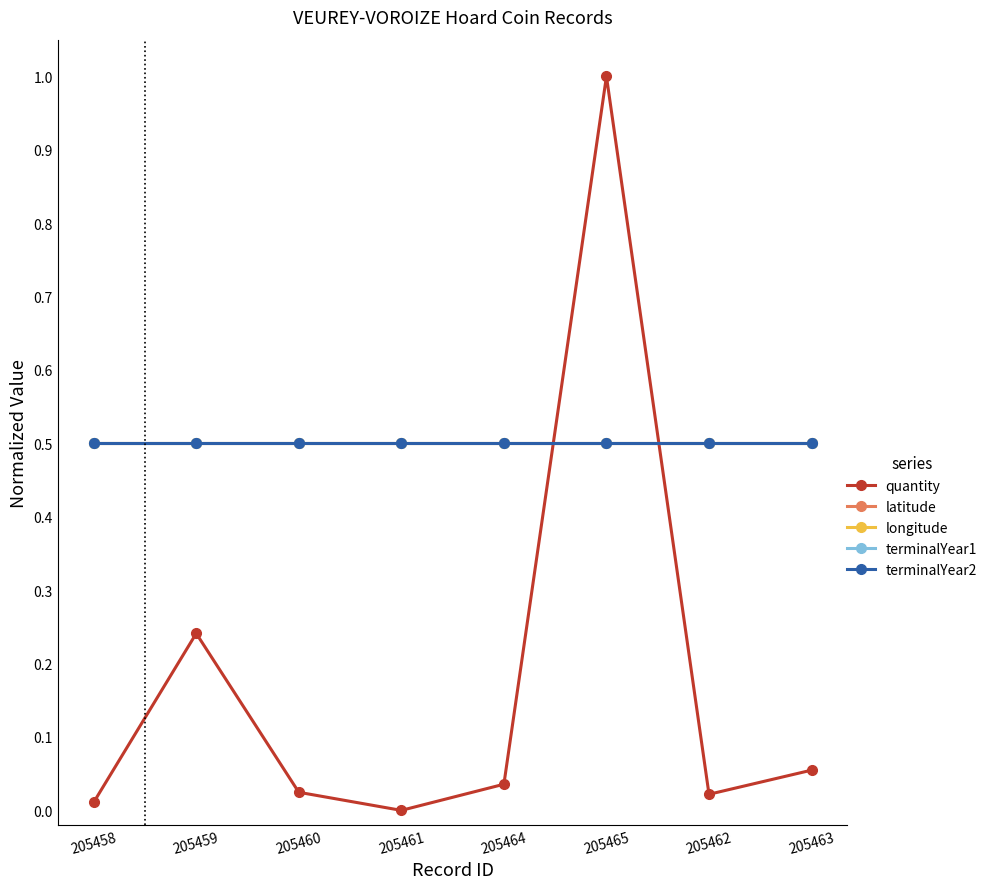

What is the approximate value of terminalYear2 at 205461?

0.5